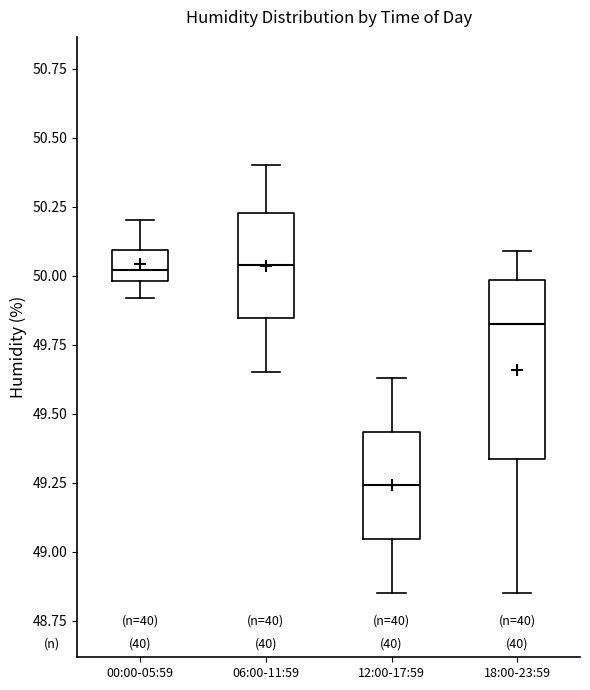

Which box is the tallest, from its lower edge to its upper edge?

18:00-23:59